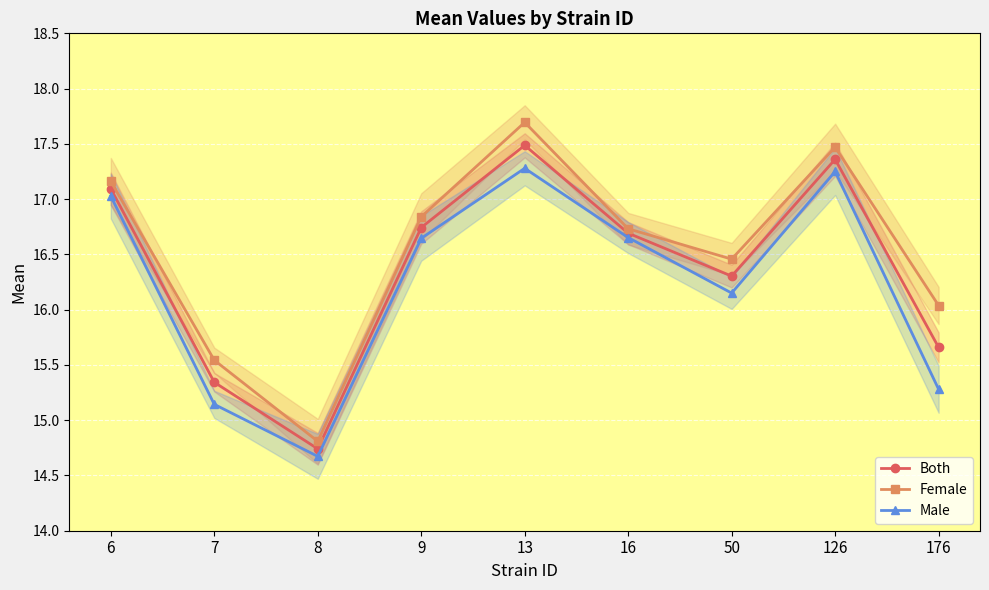

What is the total value across all series at 9?

50.2